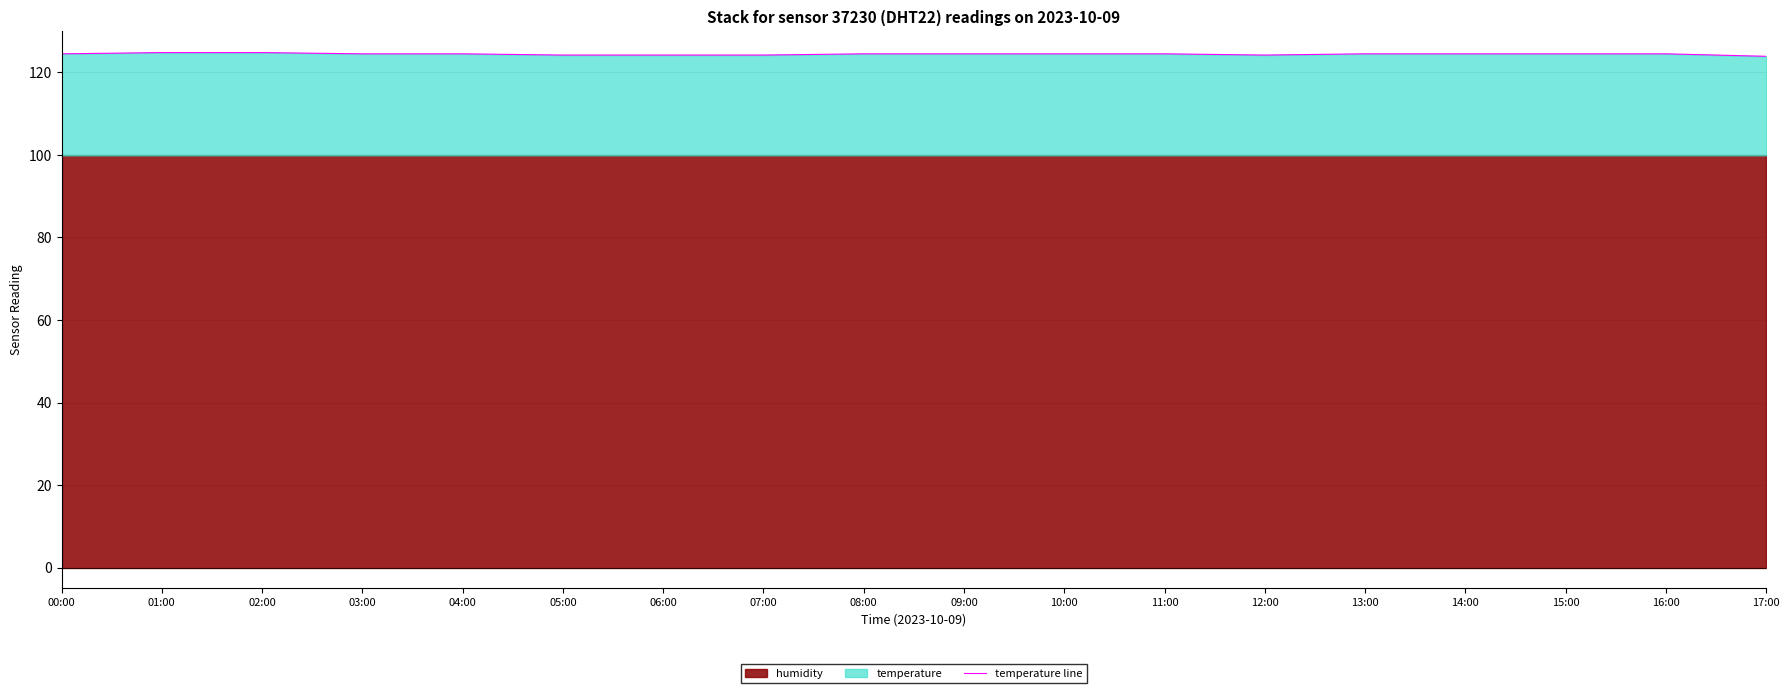

At which label is the value closest to 124?

17:00